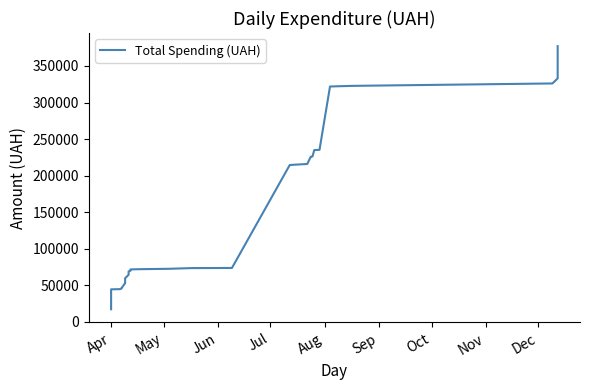

Does the chart have visible grid lines?

No